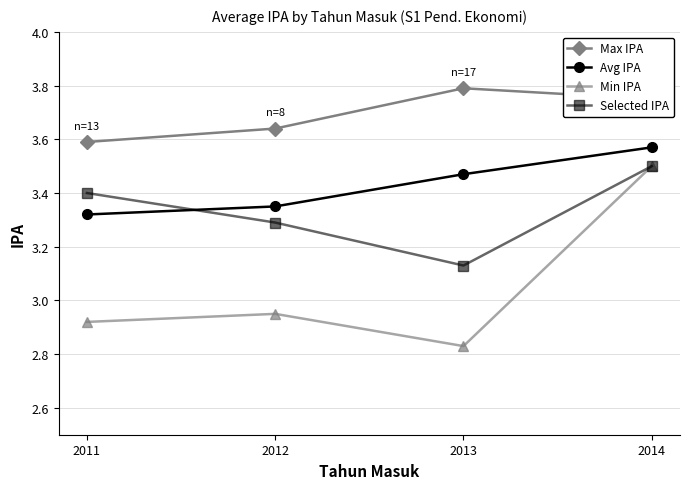

At which category does the chart reach its peak across all series?

2013